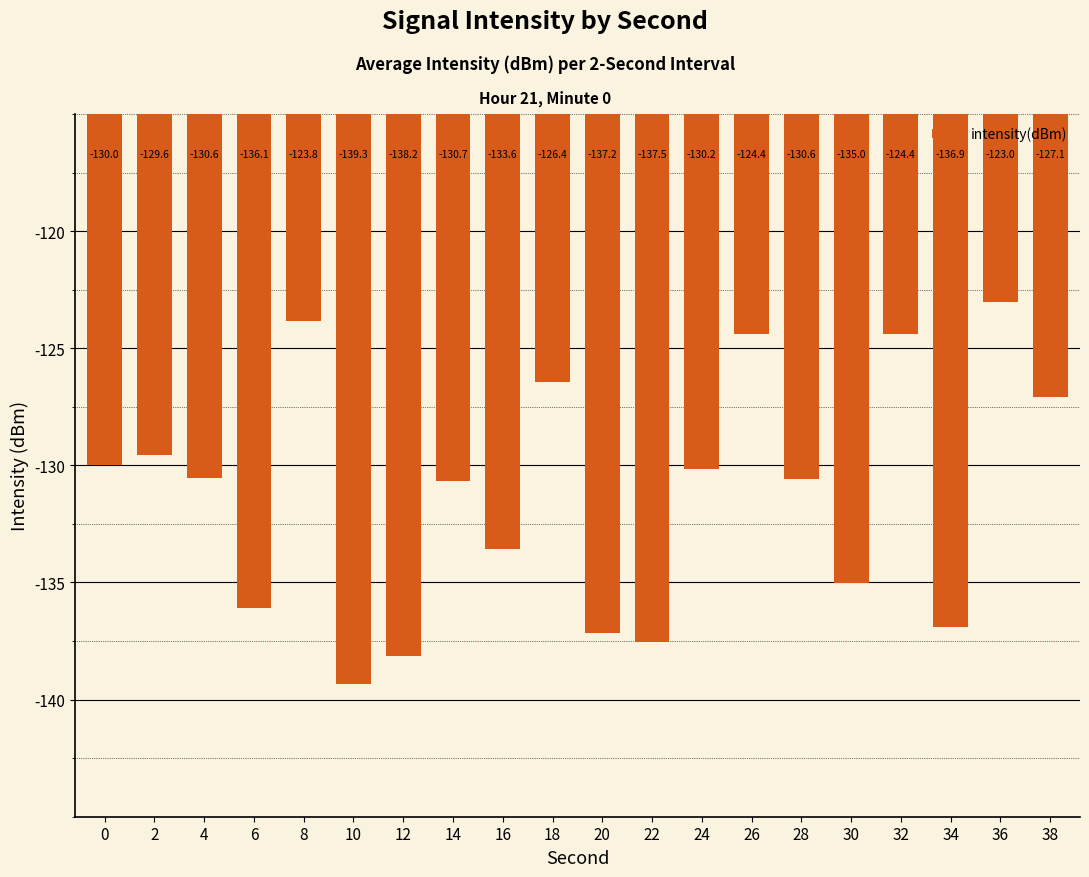

True or false: the data shows -126.4 at 18.

True